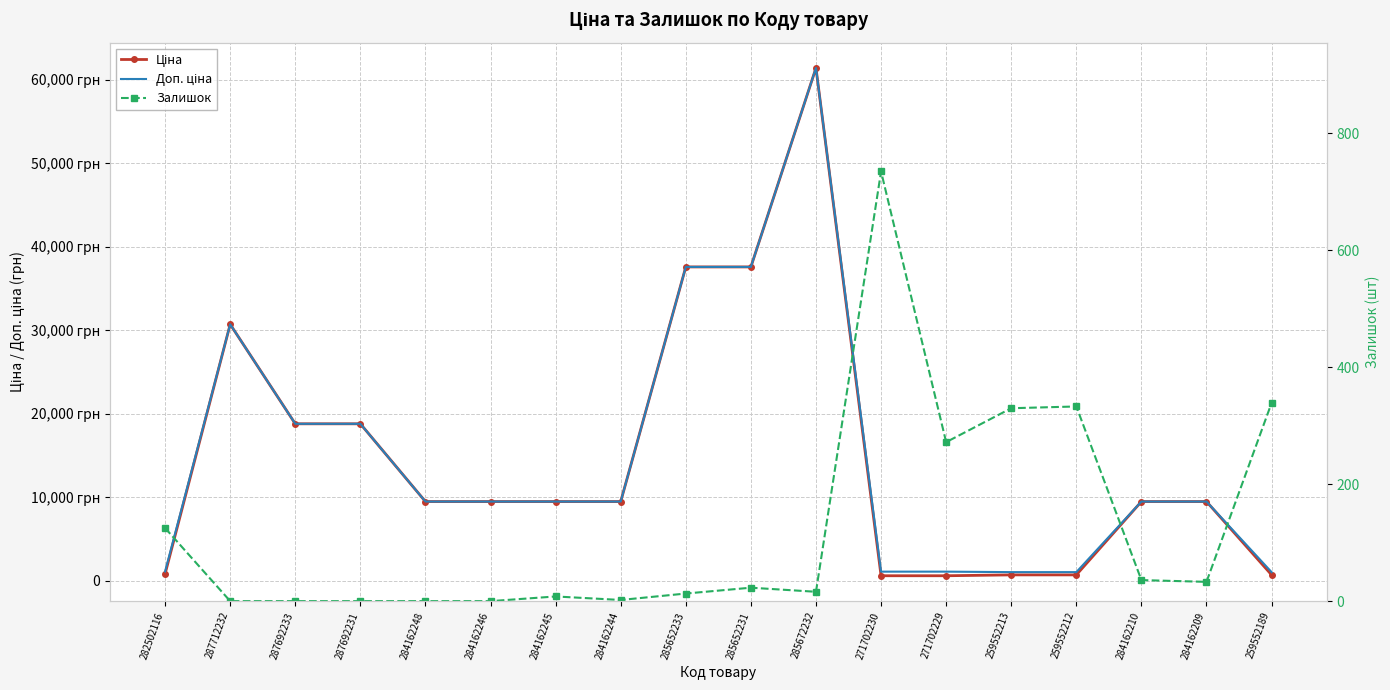

Is the value of Залишок at 287712232 greater than the value of Ціна at 287692231?

No